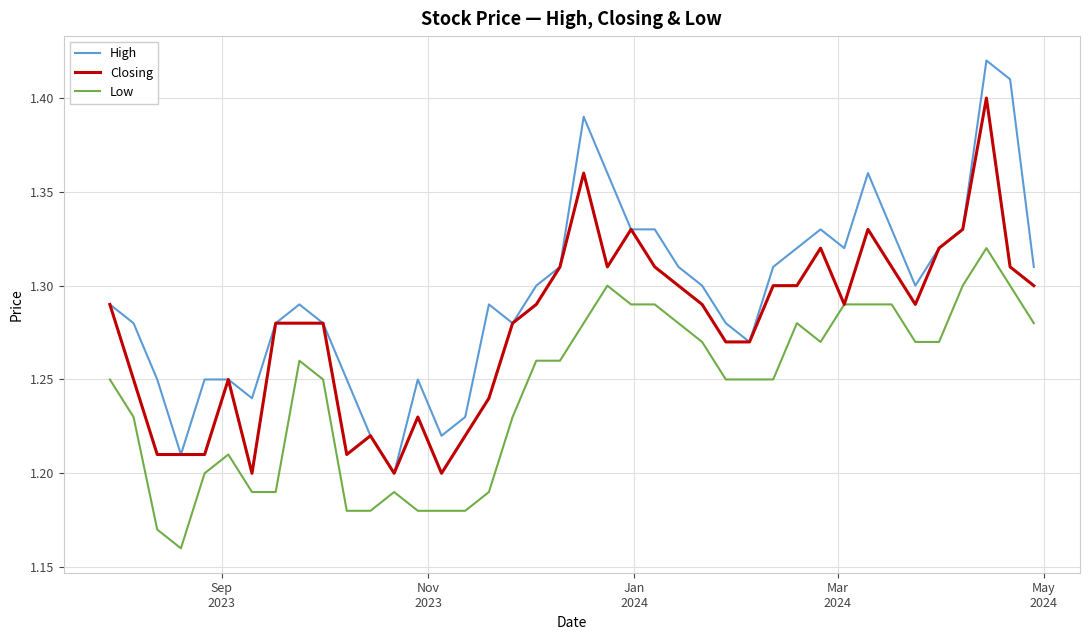

List the series in order of their peak value, highest first.

High, Closing, Low